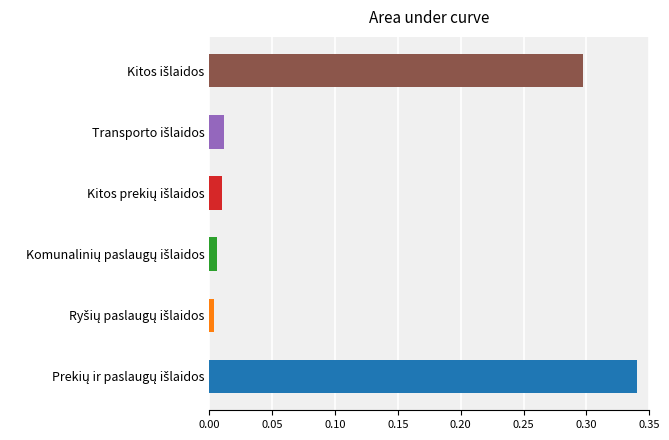

What is the sum of all values?

0.7